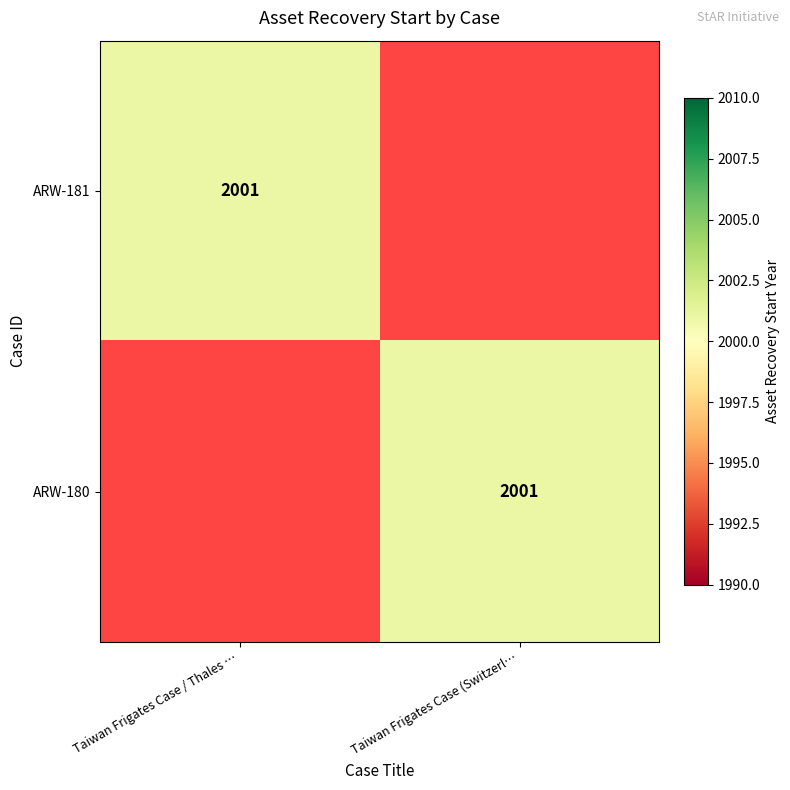

Is it true that ARW-180 equals 2001 at Taiwan Frigates Case (Switzerl…?

True